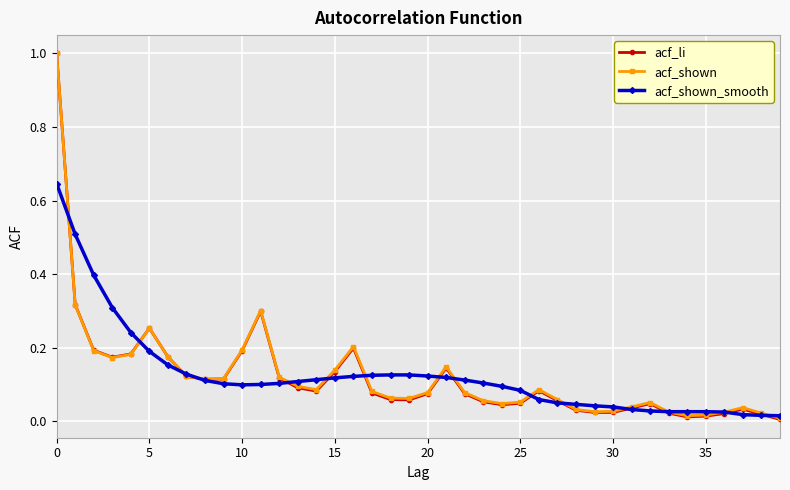

What is the maximum value for acf_shown?

1.0